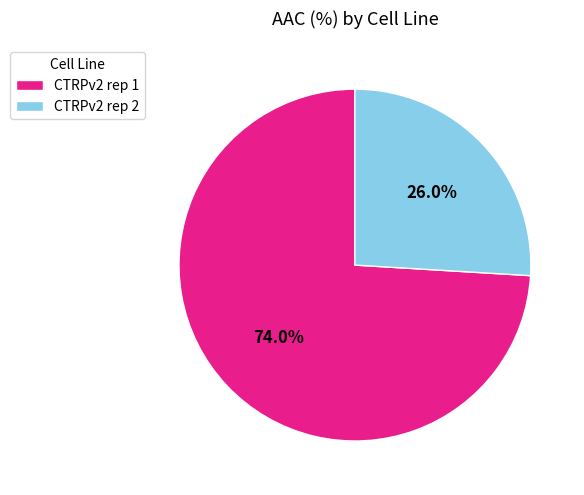

Rank the categories by value from lowest to highest.

CTRPv2 rep 2, CTRPv2 rep 1